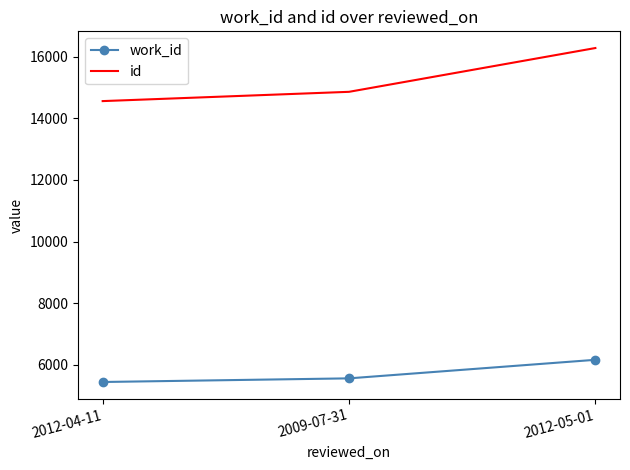

What is the smallest value displayed?

5443